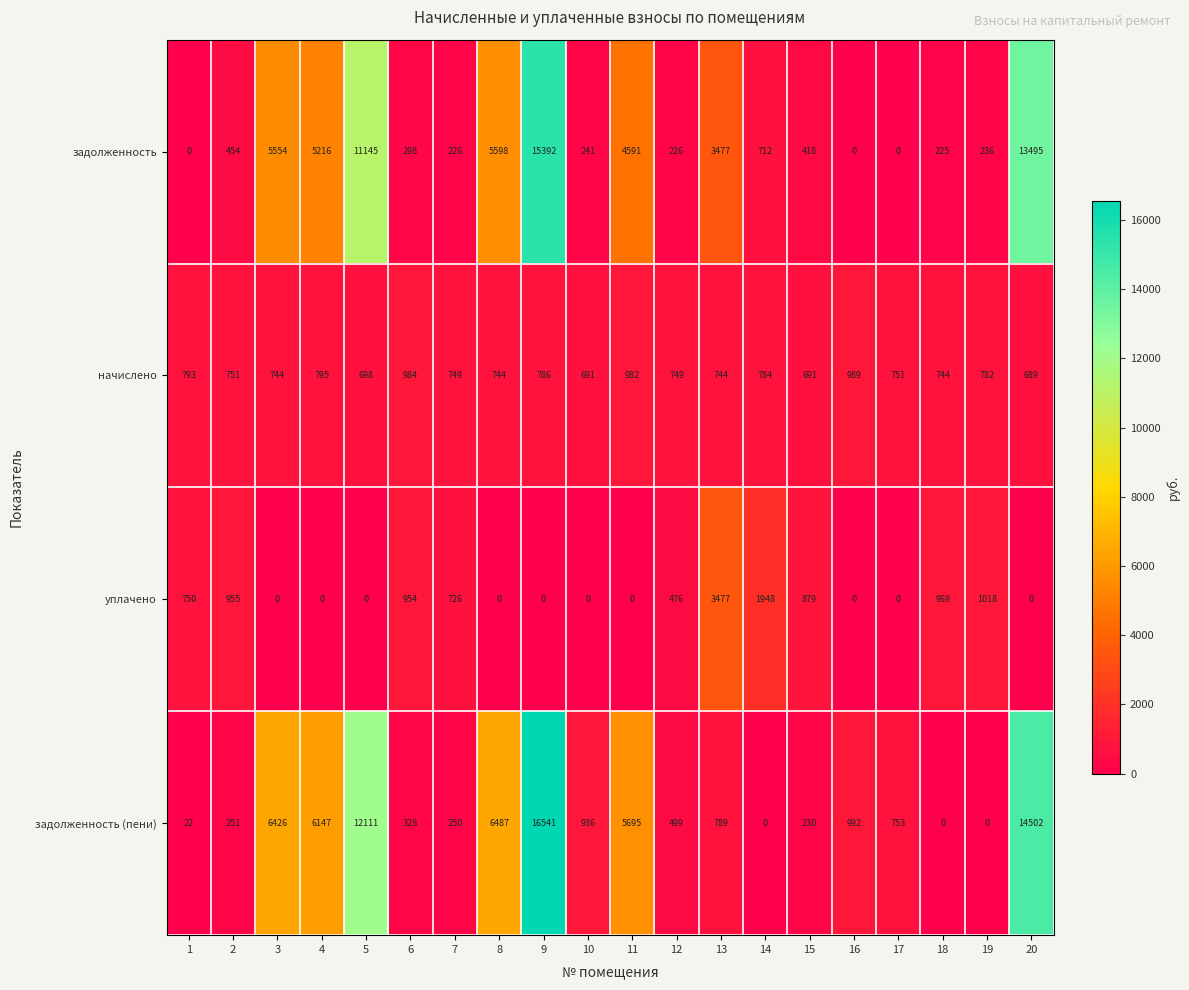

What value does the задолженность (пени) series have at 10, to the nearest 10?

940